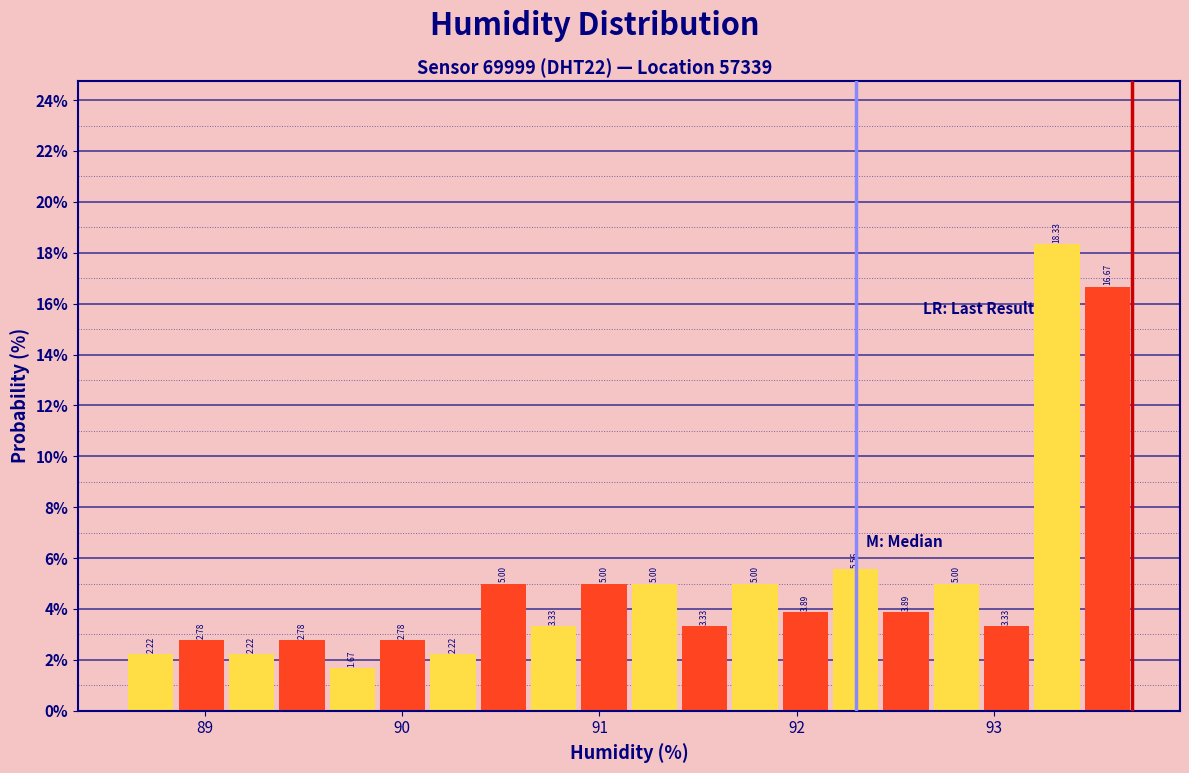

Around what value on the x-axis is the tallest bar? Give the approximate position of its centre, as read against the axis.

93.3